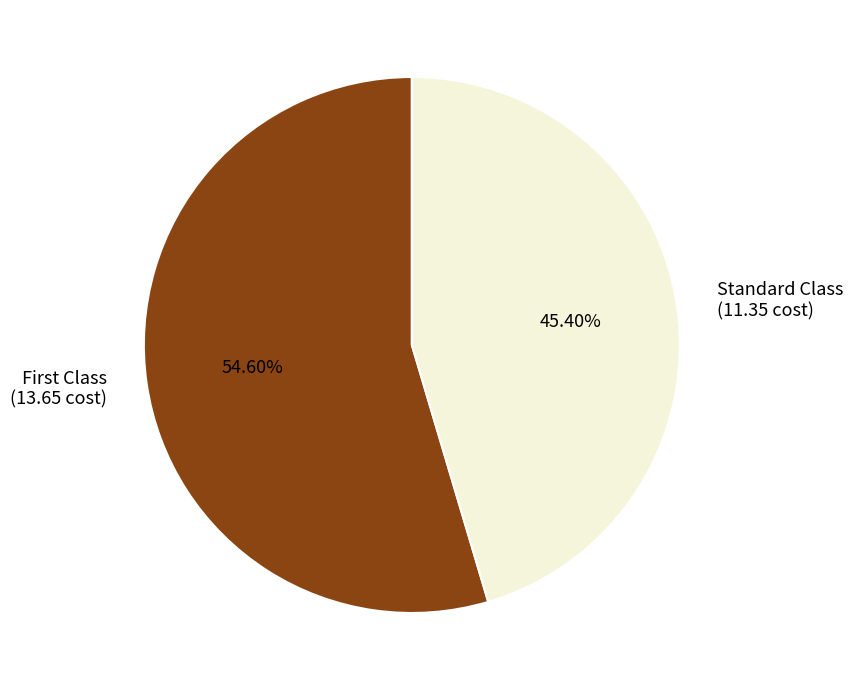

To the nearest percent, what percentage of the pie is Standard Class?

45%